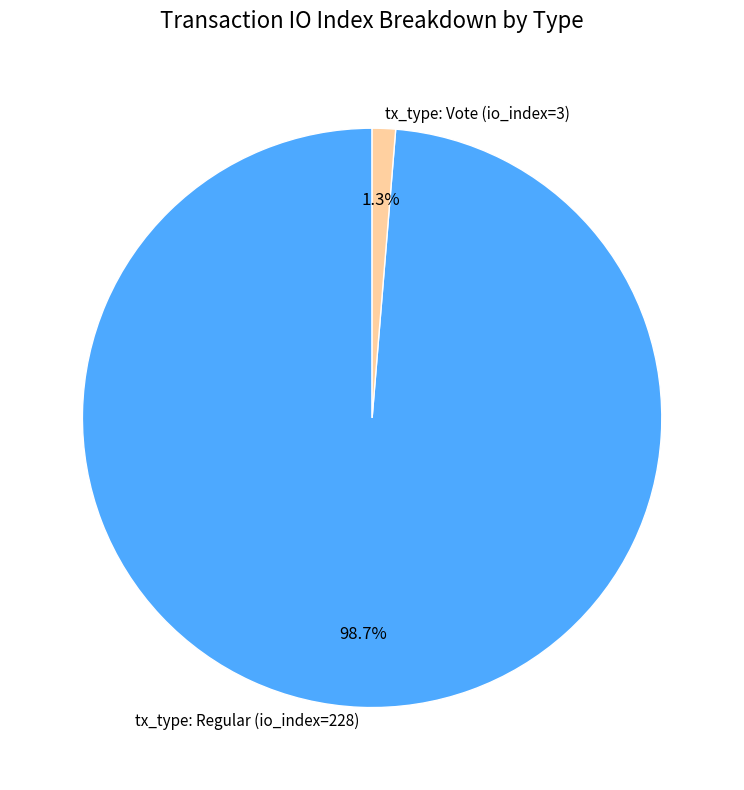

How many slices are in this pie chart?

2